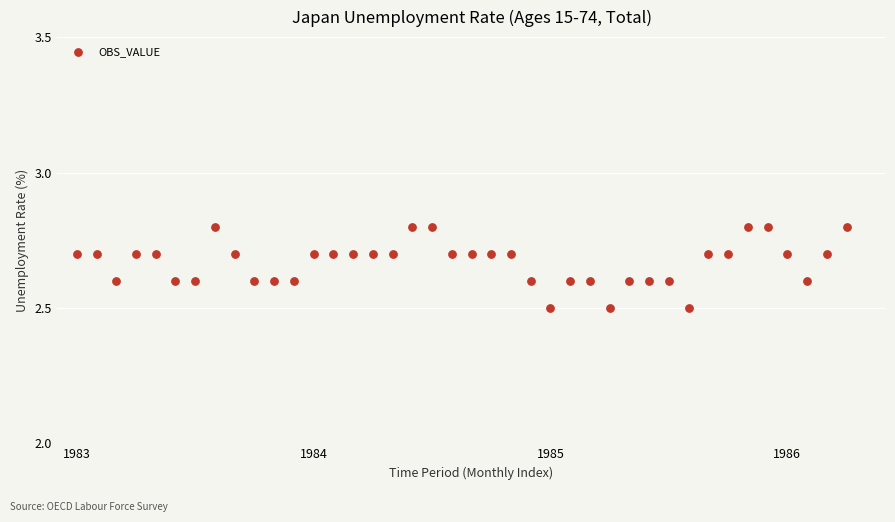

What is the range of X values (max minus min)?

39.0